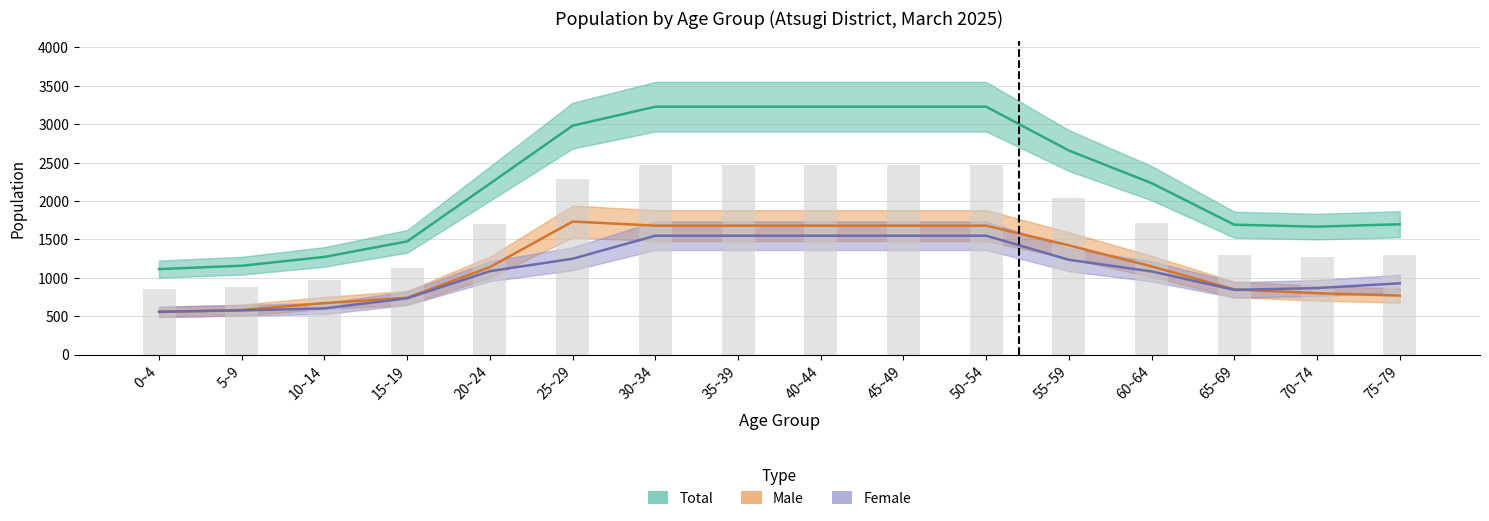

What is the difference between the maximum and minimum values in the Male series?

1178